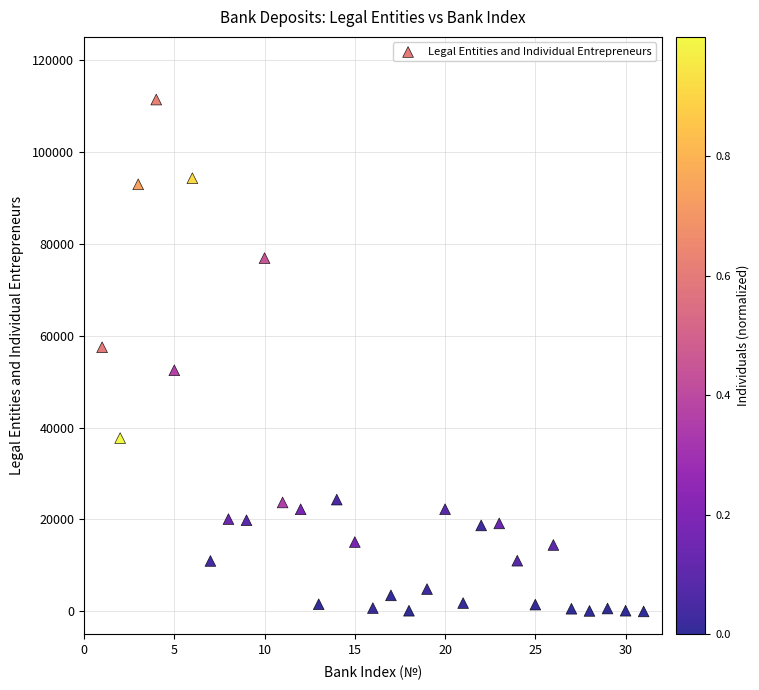

What Y value in the scatter plot is closest to 55684?

57469